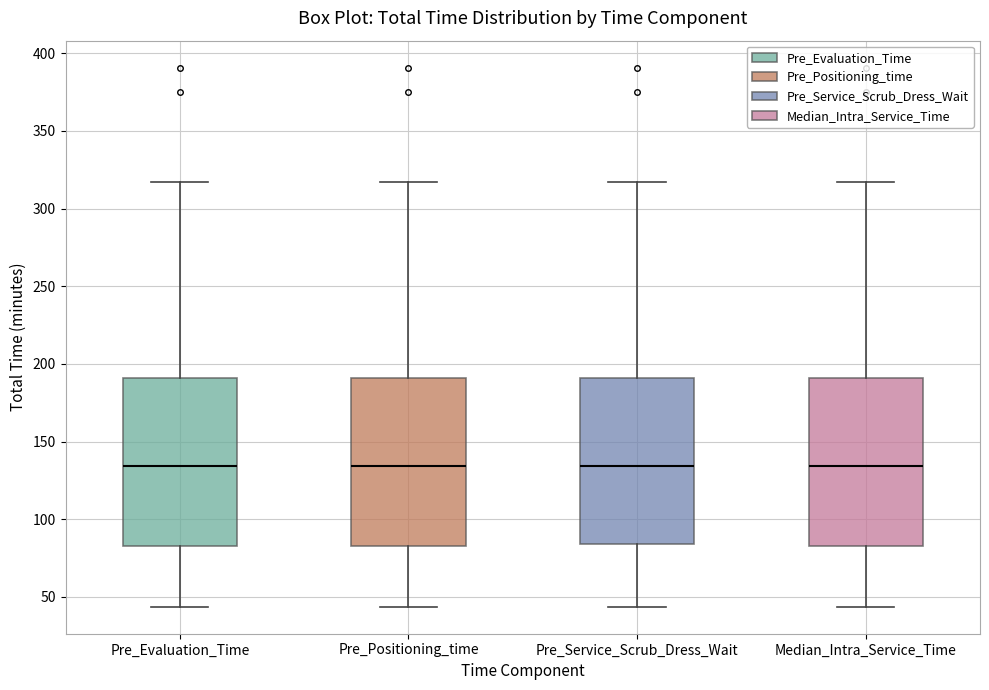

Reading left to right, transcribe this box plot: for each box, give where its median line is, the range the box spans, and where its two whiskers end, as read against the y-axis. The values are not printed on the chart, so give them approximately, as read against the axis.

Pre_Evaluation_Time: median 135, box 85 to 190, whiskers 45 to 315
Pre_Positioning_time: median 135, box 85 to 190, whiskers 45 to 315
Pre_Service_Scrub_Dress_Wait: median 135, box 85 to 190, whiskers 45 to 315
Median_Intra_Service_Time: median 135, box 85 to 190, whiskers 45 to 315